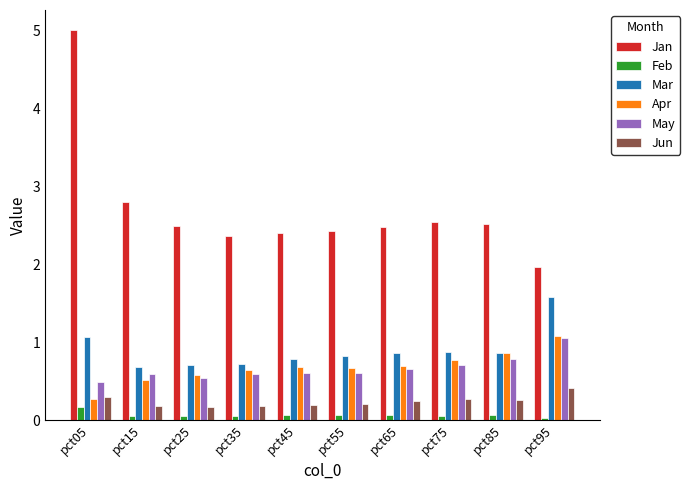

How many Jun values are between 0 and 1?

10